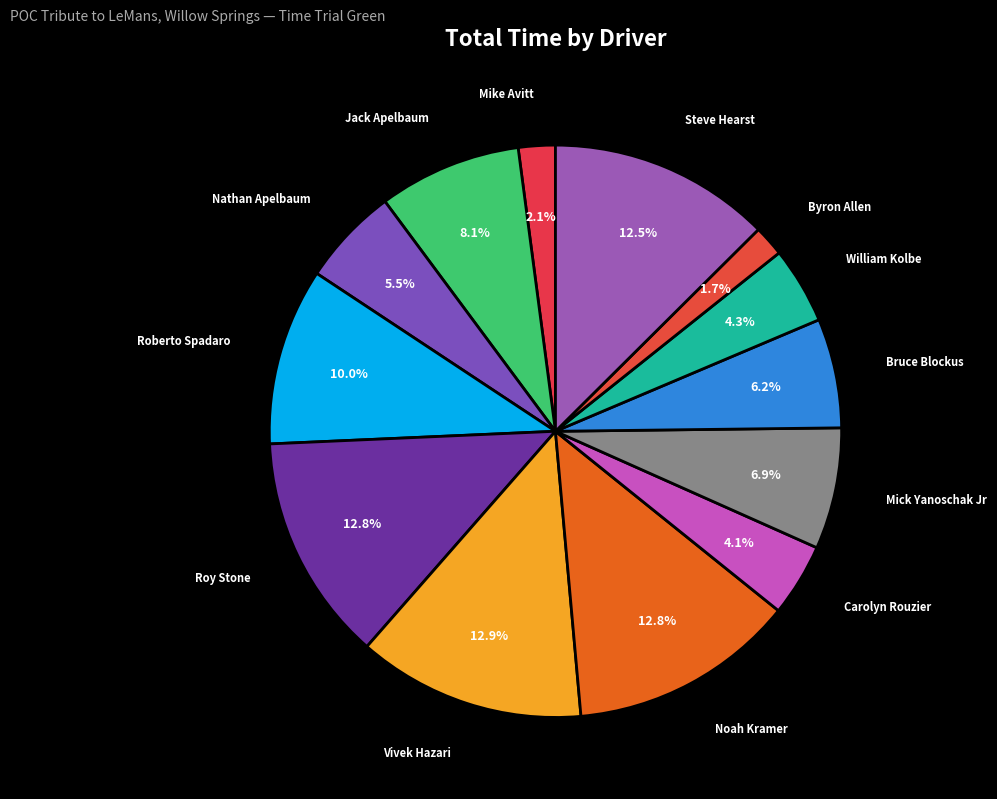

Does Roy Stone represent more than half of the total?

No